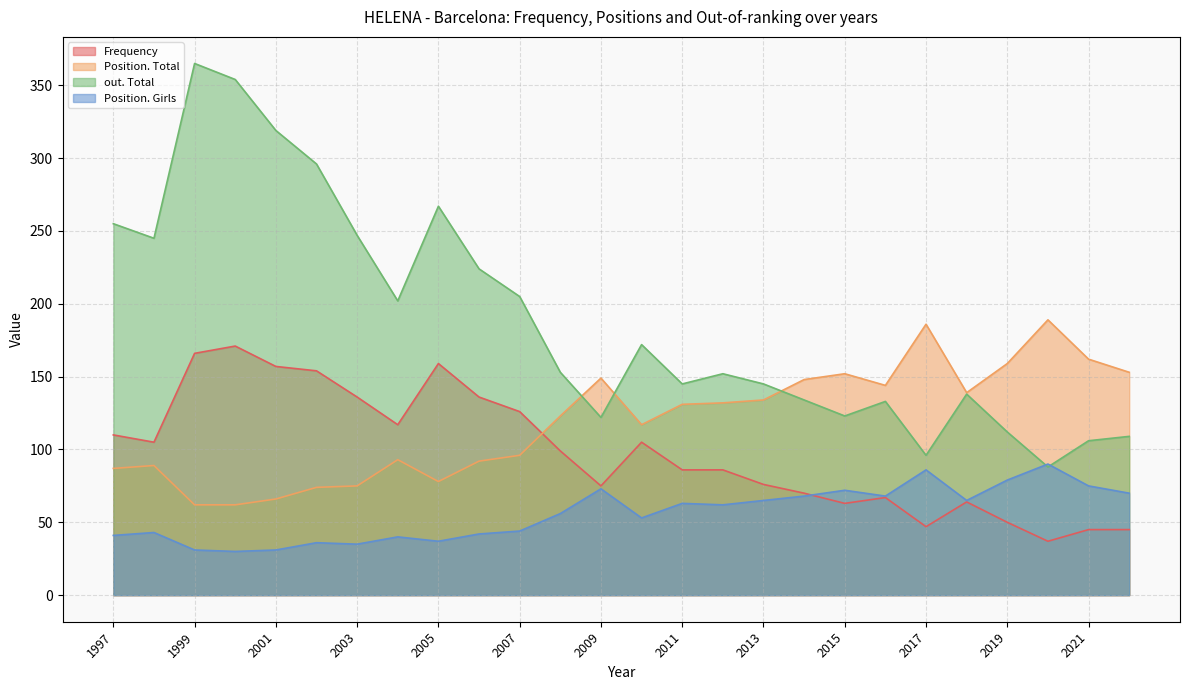

List the series in order of their peak value, lowest first.

Position. Girls, Frequency, Position. Total, out. Total